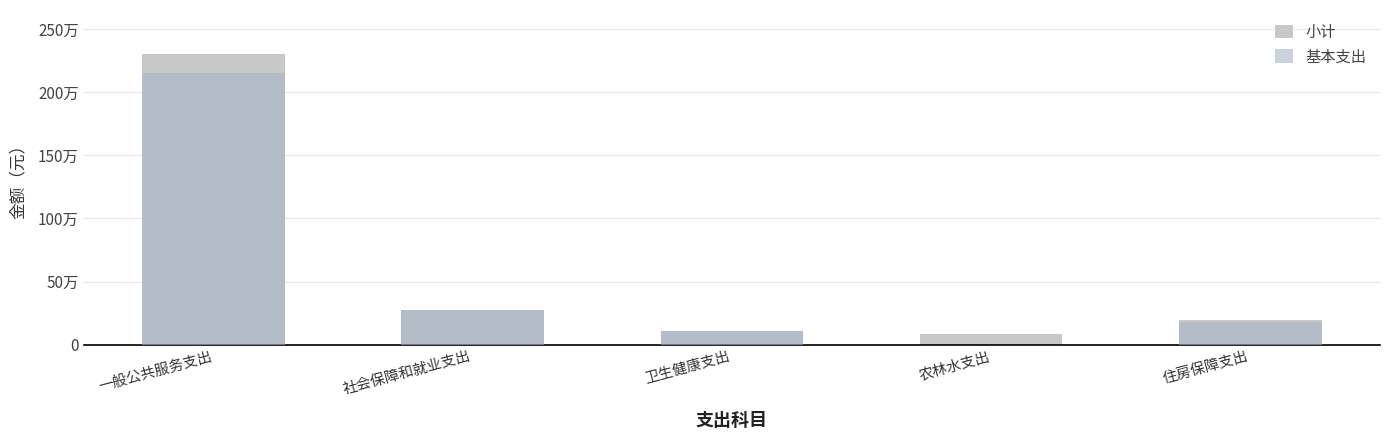

What is the label of the 5th bar from the right?

一般公共服务支出